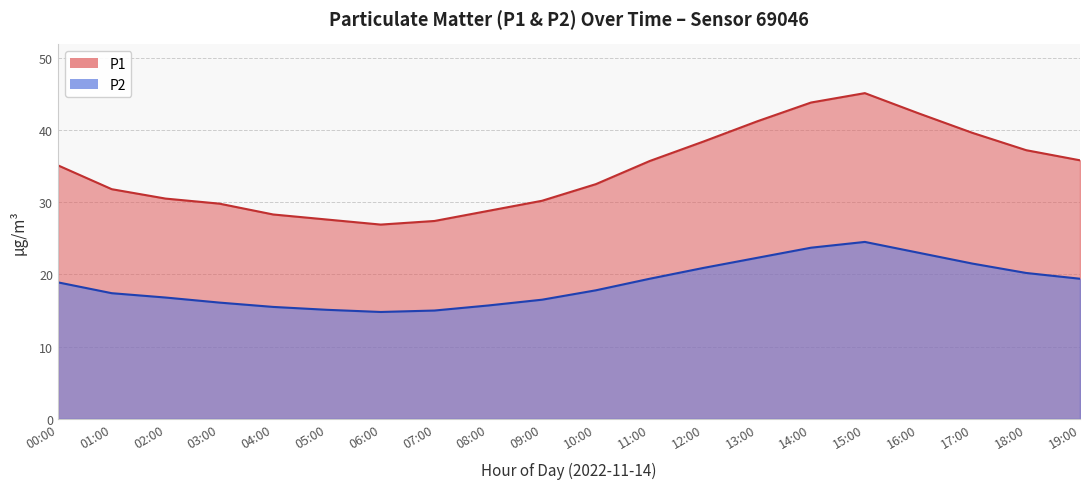

Rank the series by their average value, from highest to lowest.

P1, P2